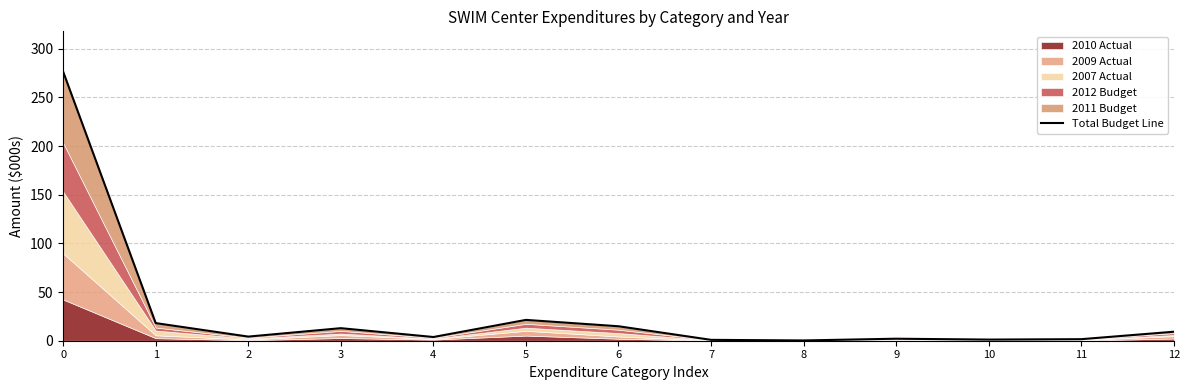

True or false: there are more than 0 points higher than both neighbors.

True